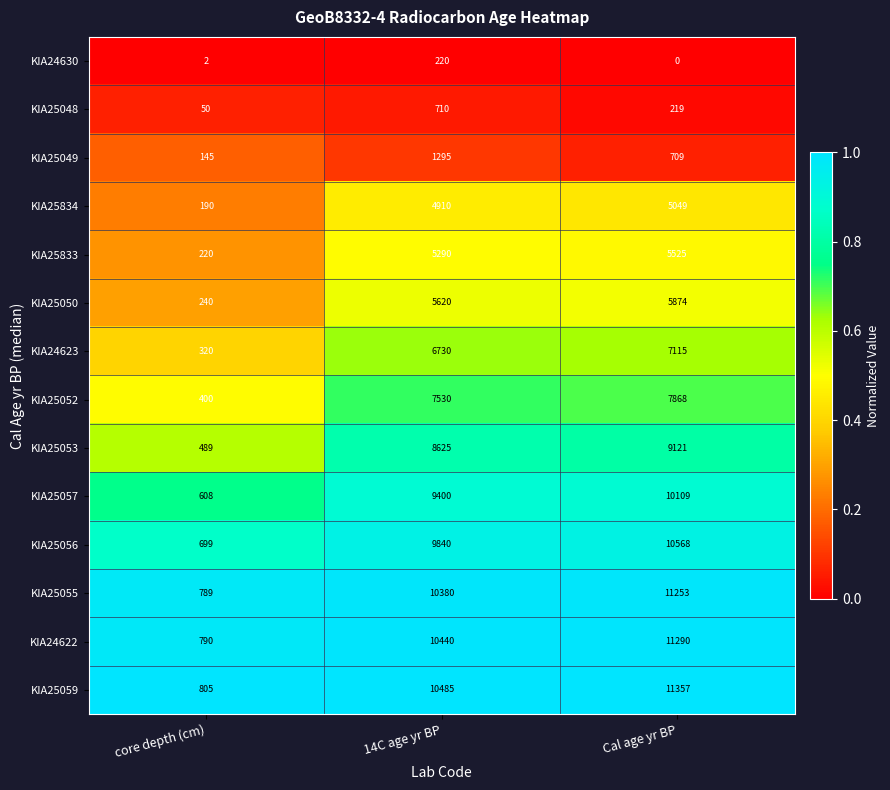

What is the difference between the second highest and minimum values in the KIA25057 series?

8792